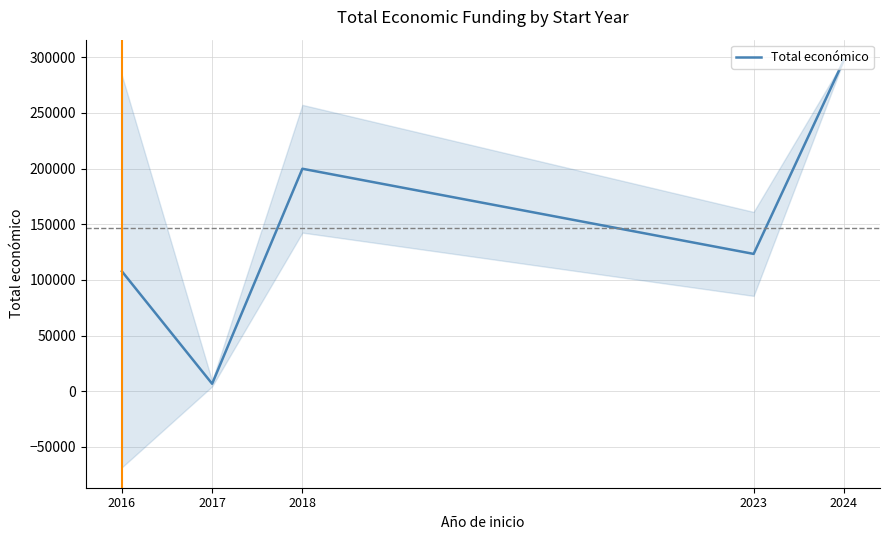

At which label is the value closest to 152090?

2023